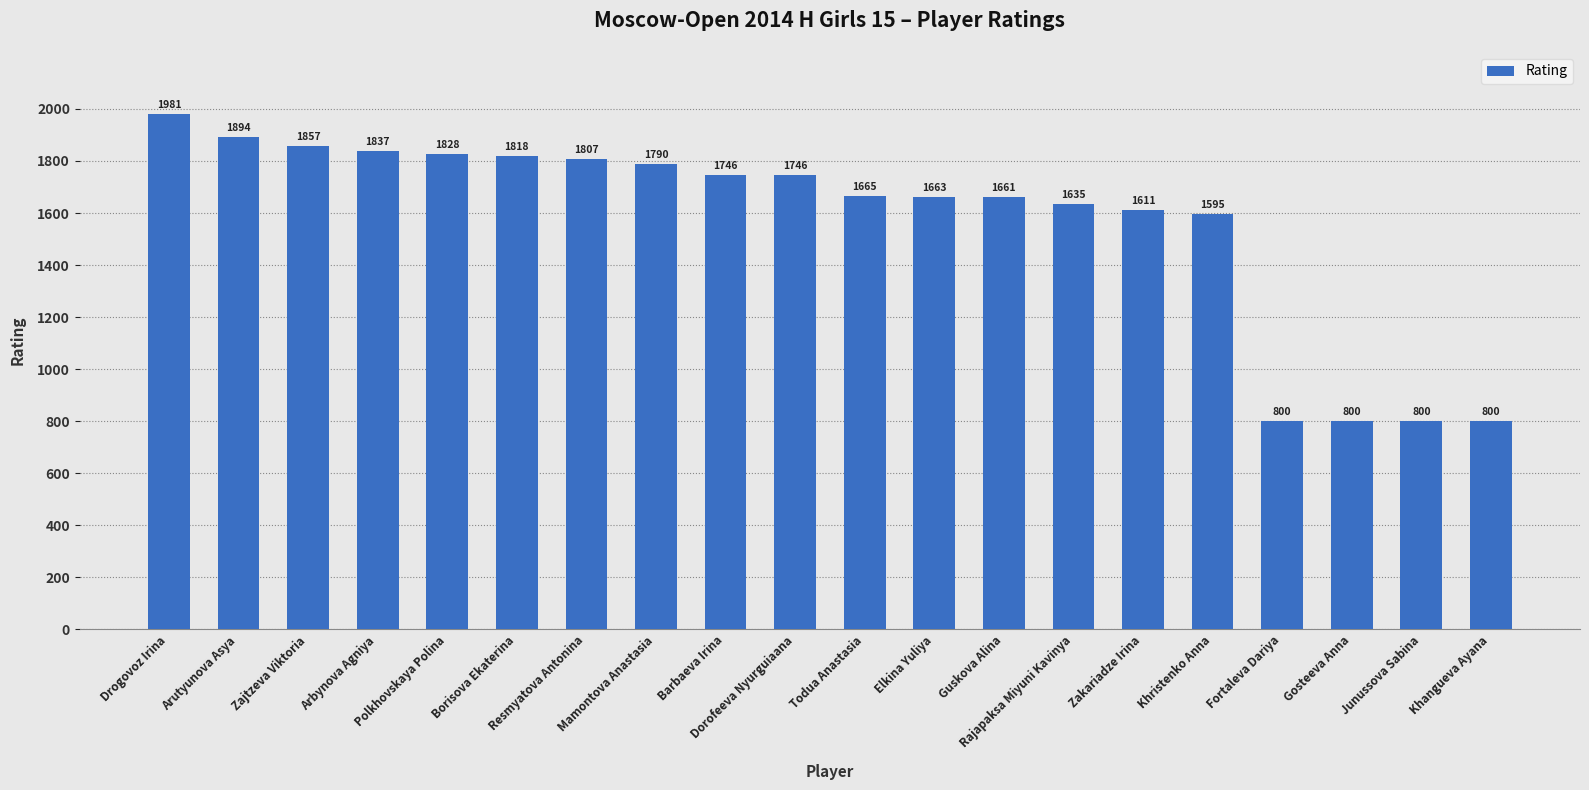

Are the bars horizontal?

No